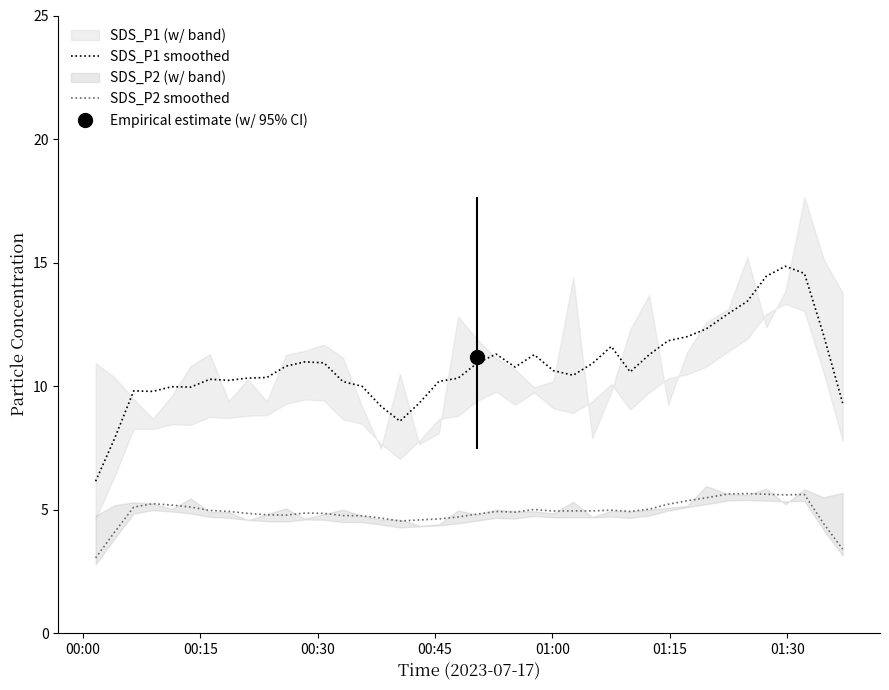

How many distinct data groups are displayed?

2